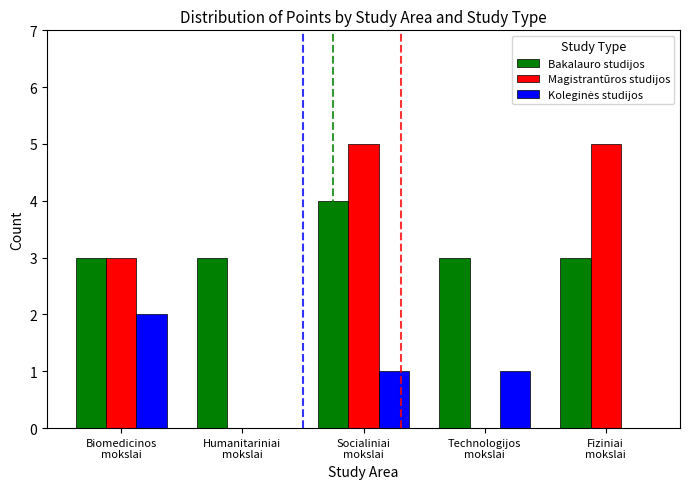

What value does the Magistrantūros studijos series have at Socialiniai
mokslai?

5